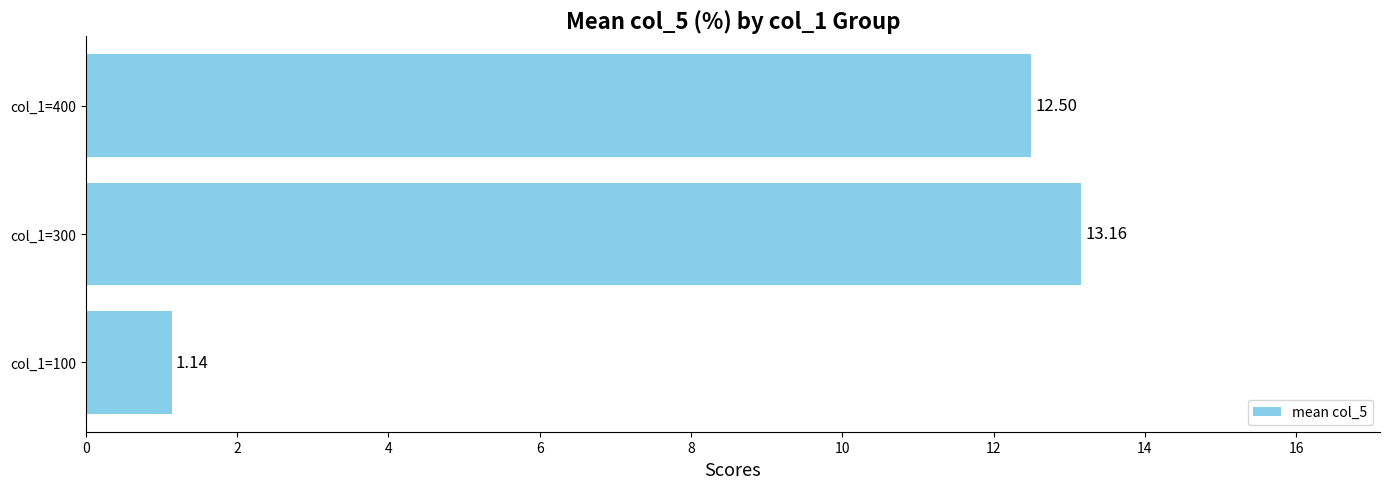

Rank the categories by value from highest to lowest.

col_1=300, col_1=400, col_1=100